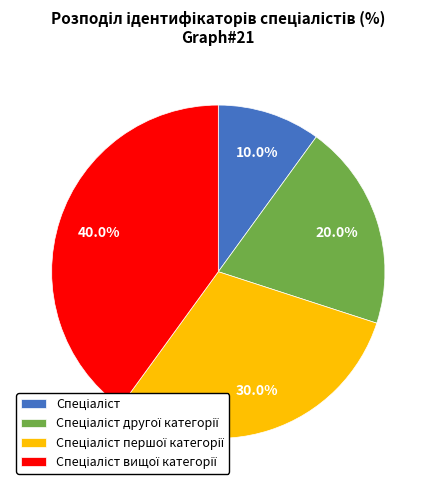

How many slices are in this pie chart?

4